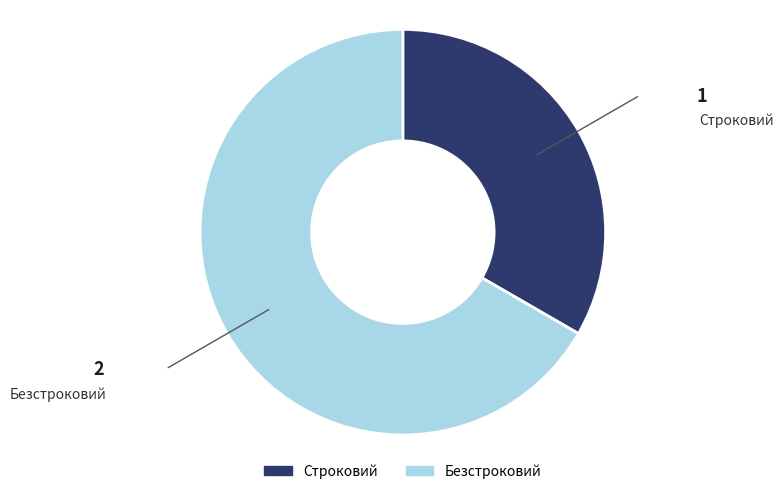

What is the largest slice in the pie chart?

Безстроковий